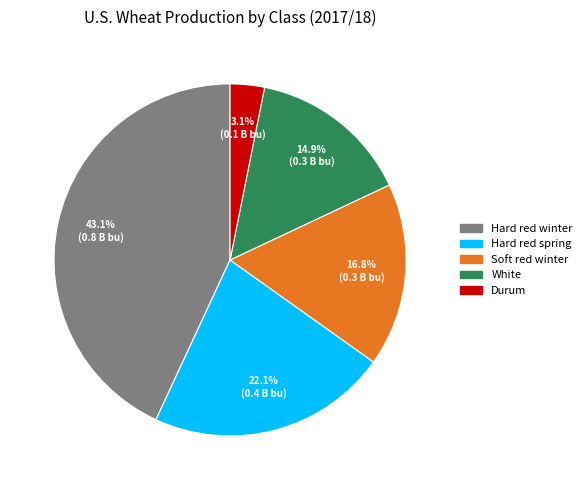

What percentage is the Hard red winter slice, to the nearest percent?

43%